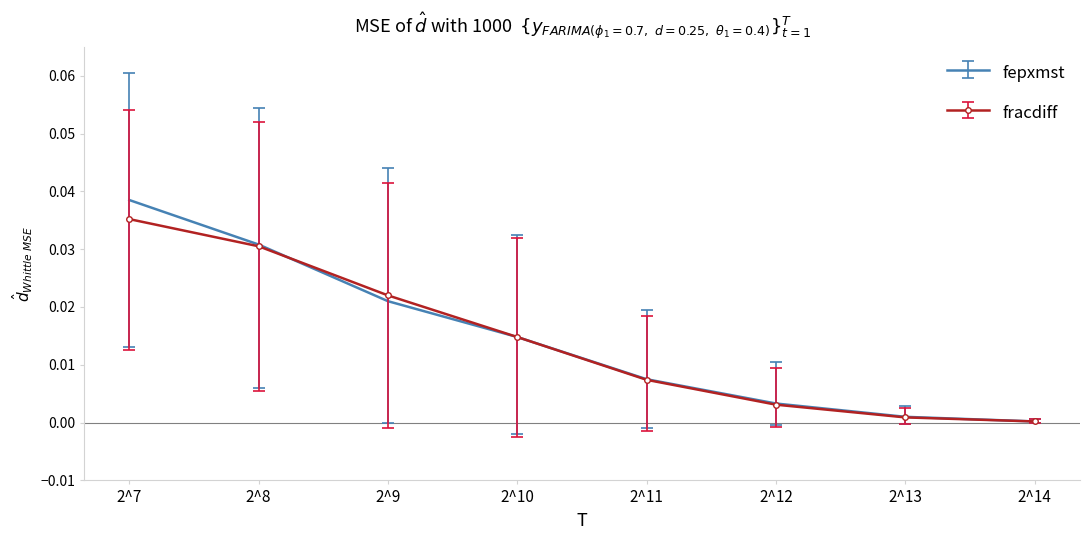

Count the number of categories in the chart.

8